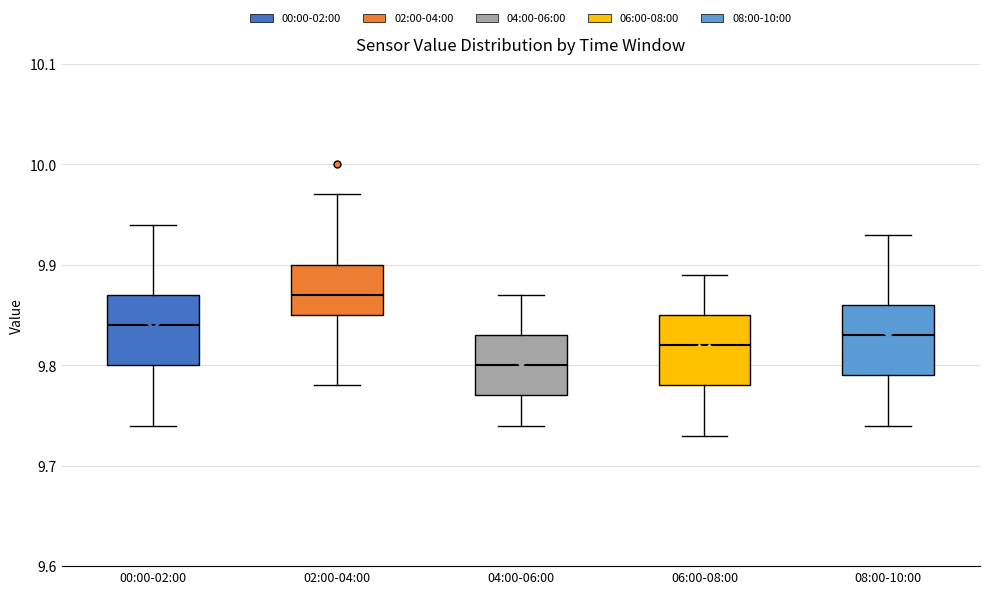

Which box has the highest median line?

02:00-04:00